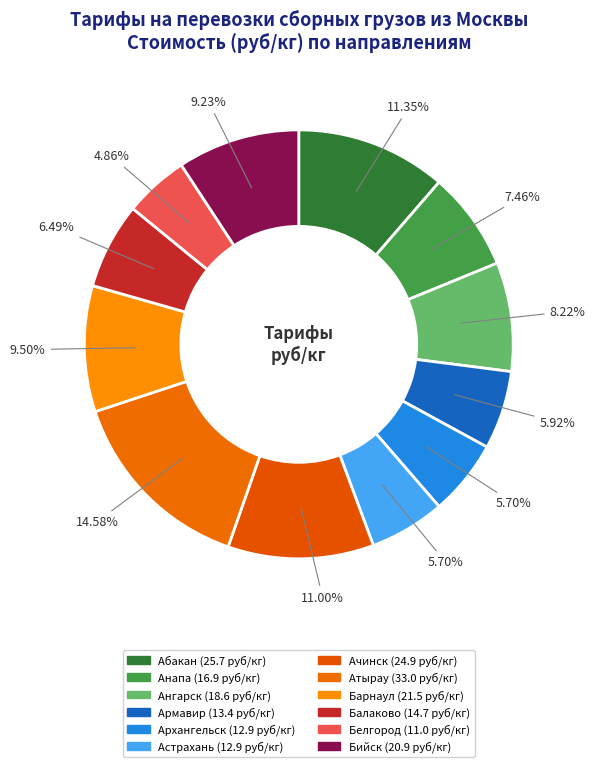

Count the number of slices in the pie.

12